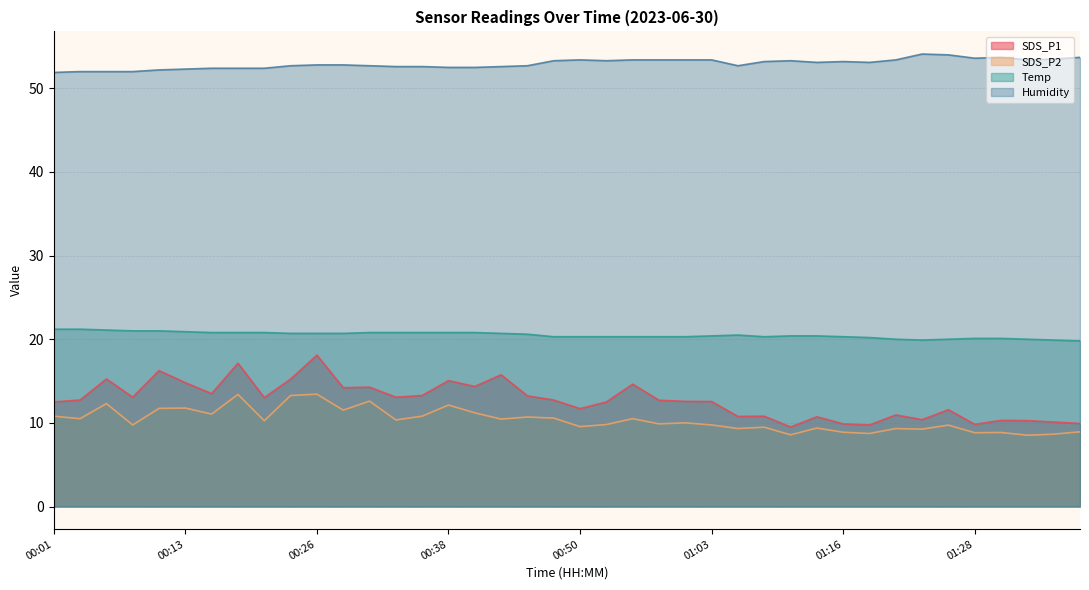

Reading right to left, transcribe all the data shown in this chart.

SDS_P1: 01:38=9.9	01:36=10.1	01:33=10.3	01:31=10.3	01:28=9.8	01:26=11.6	01:23=10.4	01:21=10.9	01:18=9.8	01:16=9.9	01:13=10.7	01:11=9.5	01:09=10.8	01:06=10.8	01:03=12.6	01:00=12.6	00:58=12.7	00:55=14.6	00:53=12.5	00:50=11.7	00:48=12.7	00:45=13.2	00:43=15.8	00:40=14.3	00:38=15.1	00:36=13.3	00:33=13.1	00:31=14.3	00:28=14.2	00:26=18.1	00:23=15.2	00:21=13.0	00:18=17.1	00:16=13.5	00:13=14.8	00:11=16.2	00:08=13.1	00:06=15.2	00:04=12.7	00:01=12.5
SDS_P2: 01:38=8.9	01:36=8.7	01:33=8.5	01:31=8.8	01:28=8.8	01:26=9.7	01:23=9.2	01:21=9.3	01:18=8.7	01:16=8.9	01:13=9.4	01:11=8.6	01:09=9.5	01:06=9.3	01:03=9.8	01:00=10.0	00:58=9.9	00:55=10.5	00:53=9.8	00:50=9.6	00:48=10.6	00:45=10.7	00:43=10.4	00:40=11.2	00:38=12.1	00:36=10.8	00:33=10.3	00:31=12.6	00:28=11.5	00:26=13.4	00:23=13.3	00:21=10.2	00:18=13.4	00:16=11.1	00:13=11.8	00:11=11.7	00:08=9.8	00:06=12.3	00:04=10.5	00:01=10.8
Temp: 01:38=19.8	01:36=19.9	01:33=20.0	01:31=20.1	01:28=20.1	01:26=20.0	01:23=19.9	01:21=20.0	01:18=20.2	01:16=20.3	01:13=20.4	01:11=20.4	01:09=20.3	01:06=20.5	01:03=20.4	01:00=20.3	00:58=20.3	00:55=20.3	00:53=20.3	00:50=20.3	00:48=20.3	00:45=20.6	00:43=20.7	00:40=20.8	00:38=20.8	00:36=20.8	00:33=20.8	00:31=20.8	00:28=20.7	00:26=20.7	00:23=20.7	00:21=20.8	00:18=20.8	00:16=20.8	00:13=20.9	00:11=21.0	00:08=21.0	00:06=21.1	00:04=21.2	00:01=21.2
Humidity: 01:38=53.7	01:36=53.5	01:33=53.4	01:31=53.7	01:28=53.6	01:26=54.0	01:23=54.1	01:21=53.4	01:18=53.1	01:16=53.2	01:13=53.1	01:11=53.3	01:09=53.2	01:06=52.7	01:03=53.4	01:00=53.4	00:58=53.4	00:55=53.4	00:53=53.3	00:50=53.4	00:48=53.3	00:45=52.7	00:43=52.6	00:40=52.5	00:38=52.5	00:36=52.6	00:33=52.6	00:31=52.7	00:28=52.8	00:26=52.8	00:23=52.7	00:21=52.4	00:18=52.4	00:16=52.4	00:13=52.3	00:11=52.2	00:08=52.0	00:06=52.0	00:04=52.0	00:01=51.9